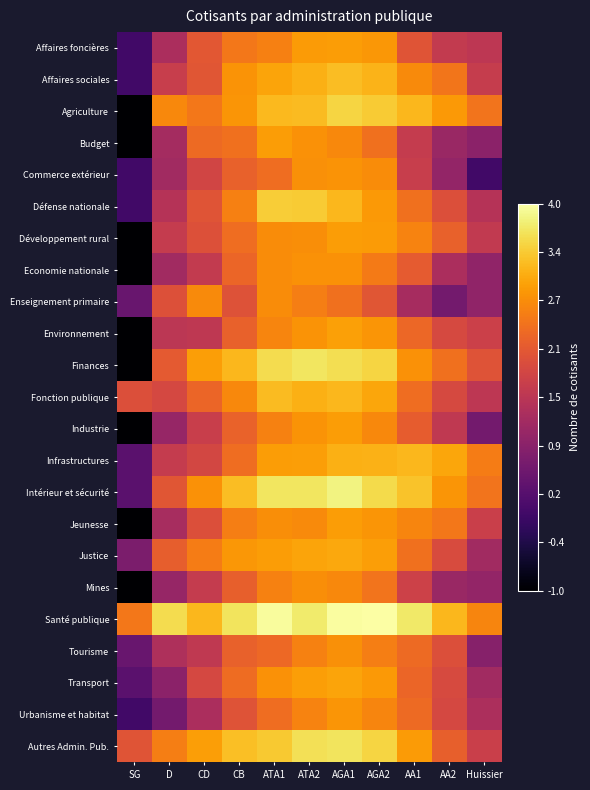

Between AA2 and ATA1, which is larger?

ATA1